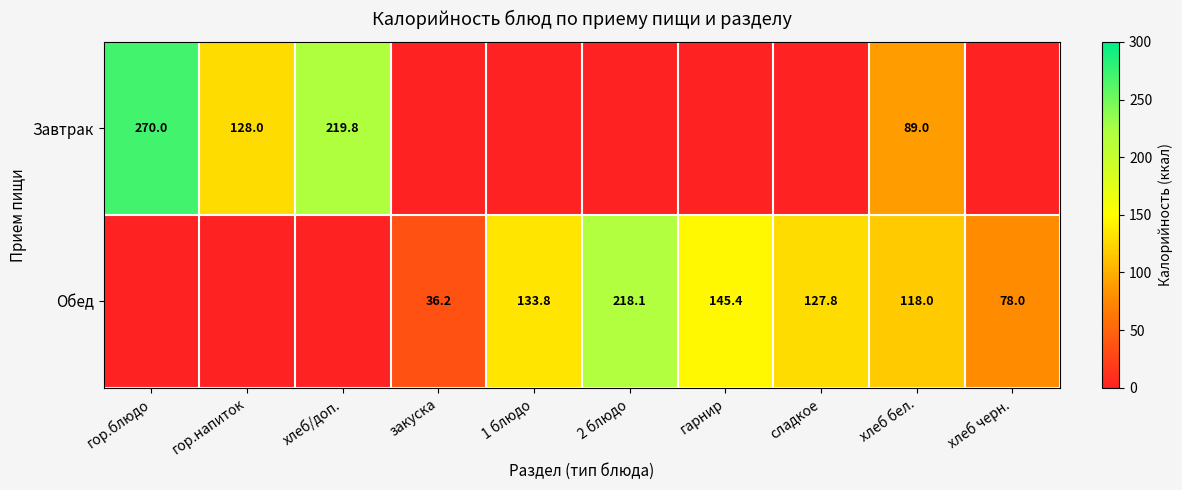

At which category does the chart reach its peak across all series?

гор.блюдо